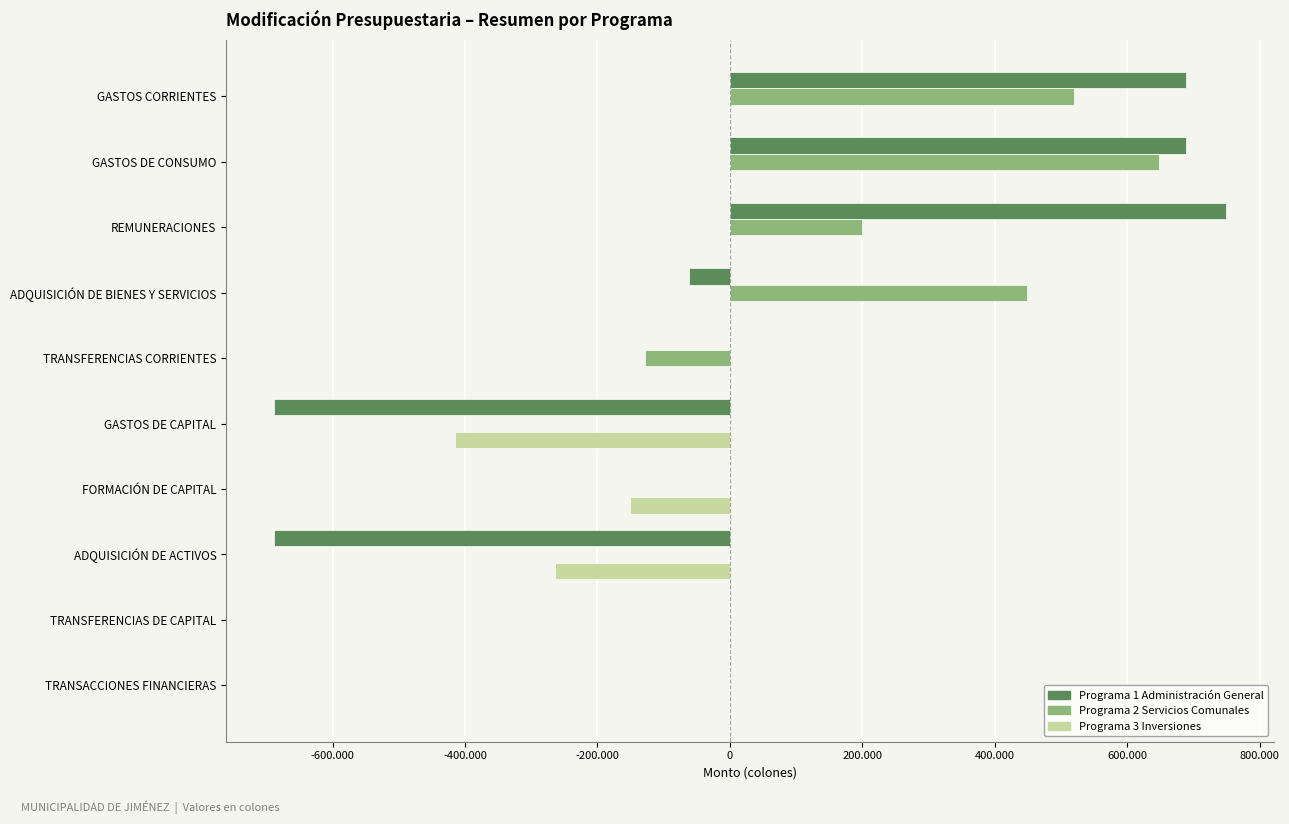

What is the difference between the maximum and minimum values in the Programa 1 Administración General series?

1439000